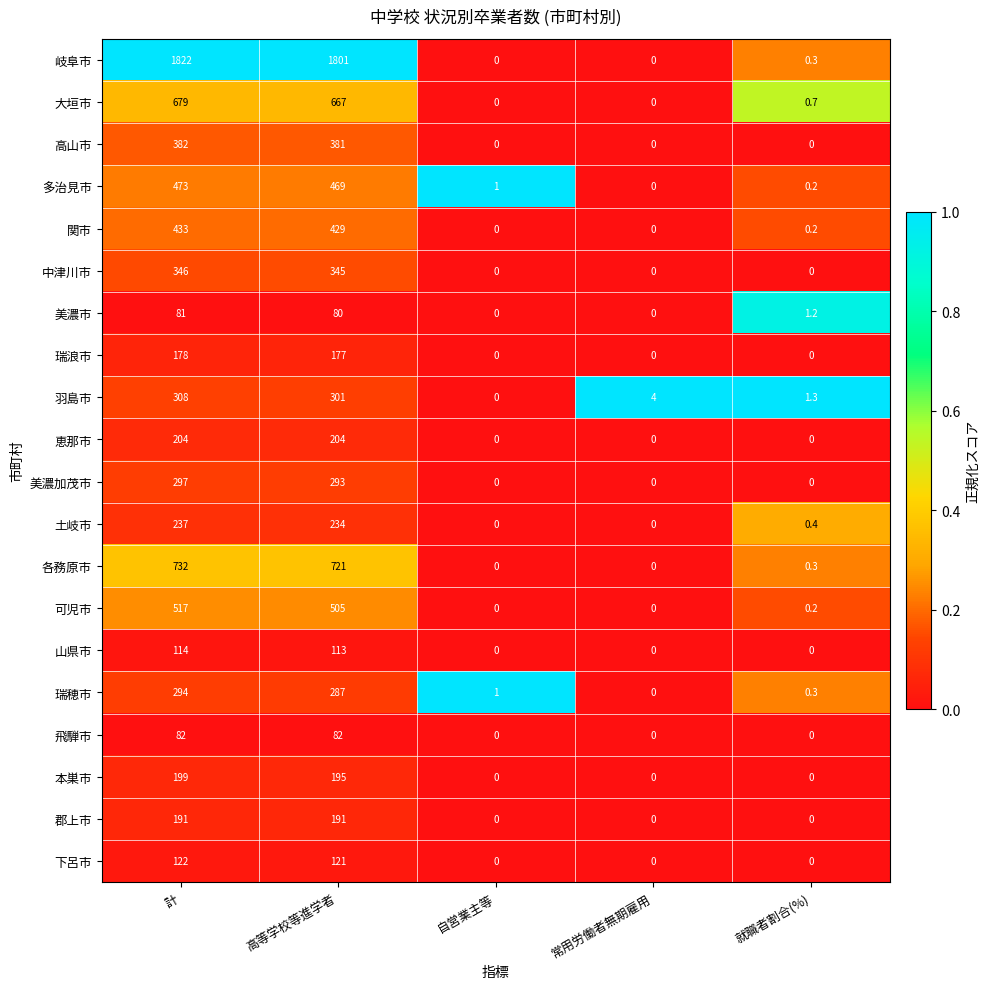

How many 恵那市 values are between 0 and 204?

5